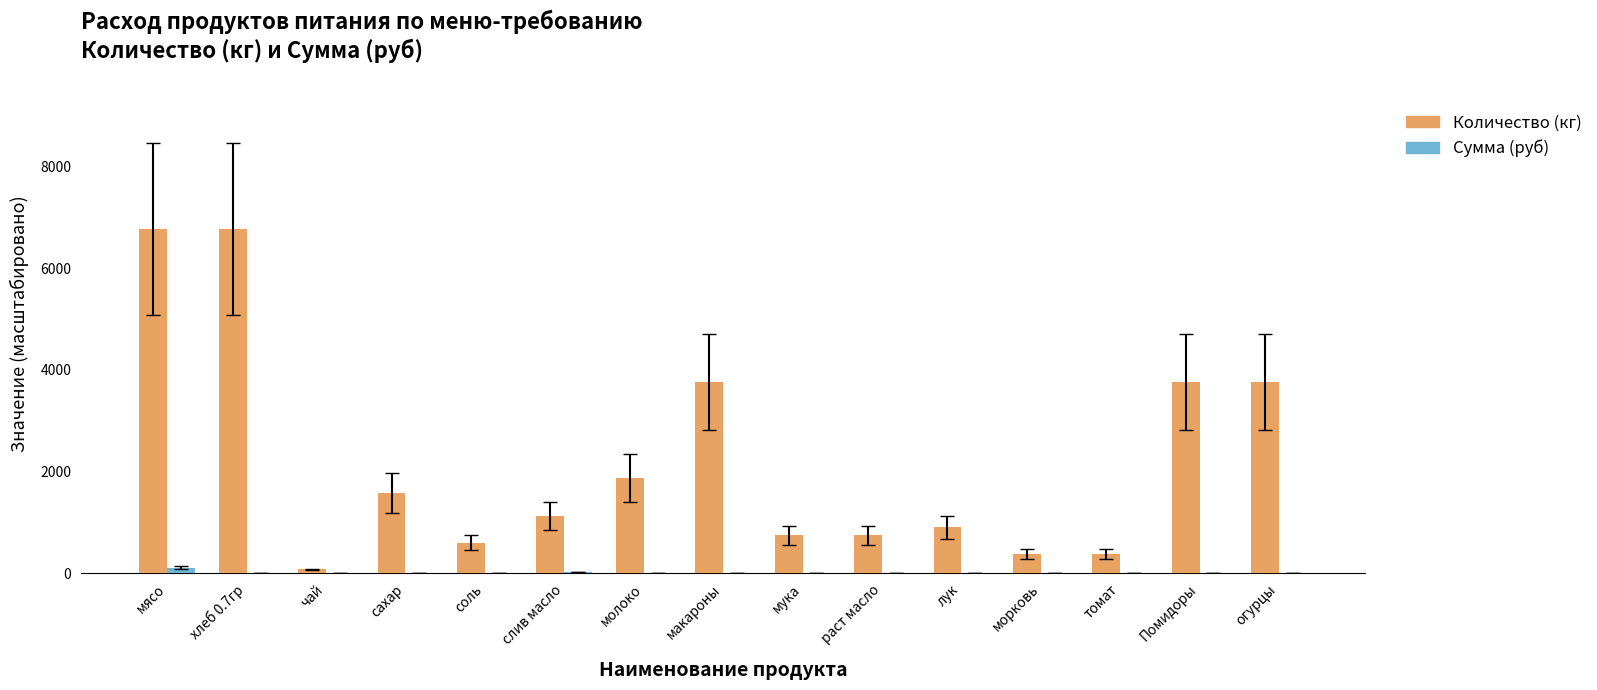

Read the Количество (кг) value at макароны.

3759.0